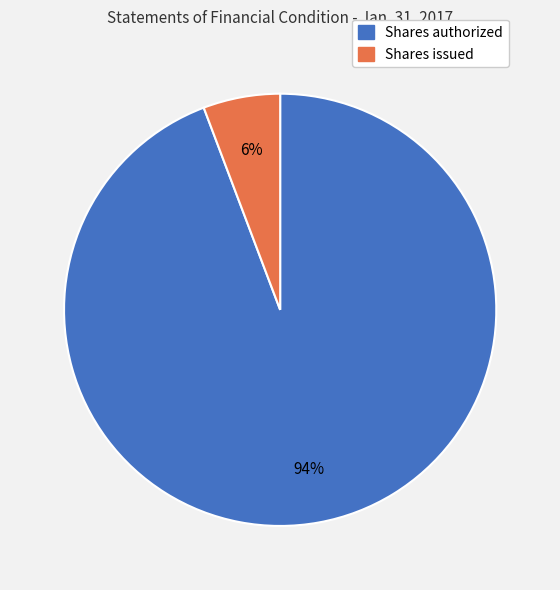

Combined, do Shares authorized and Shares issued account for over 50%?

Yes